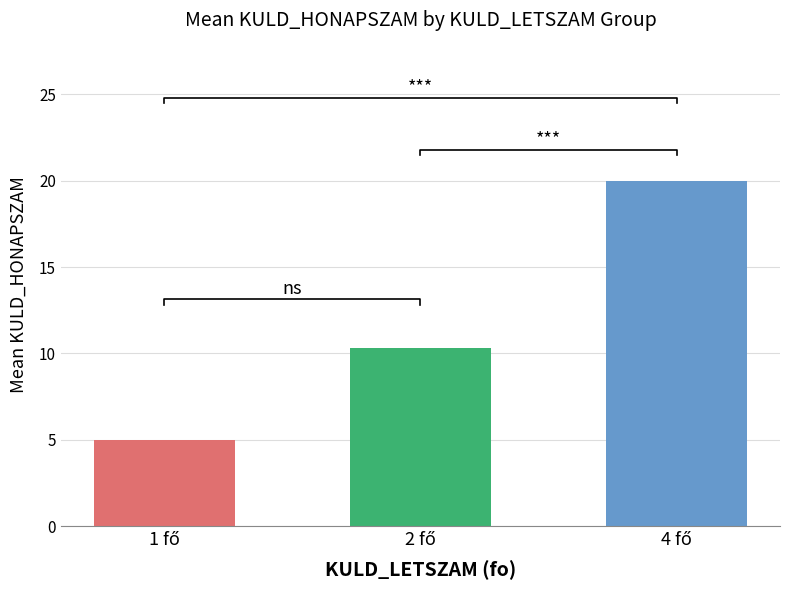

How many values are between 5 and 20?

3